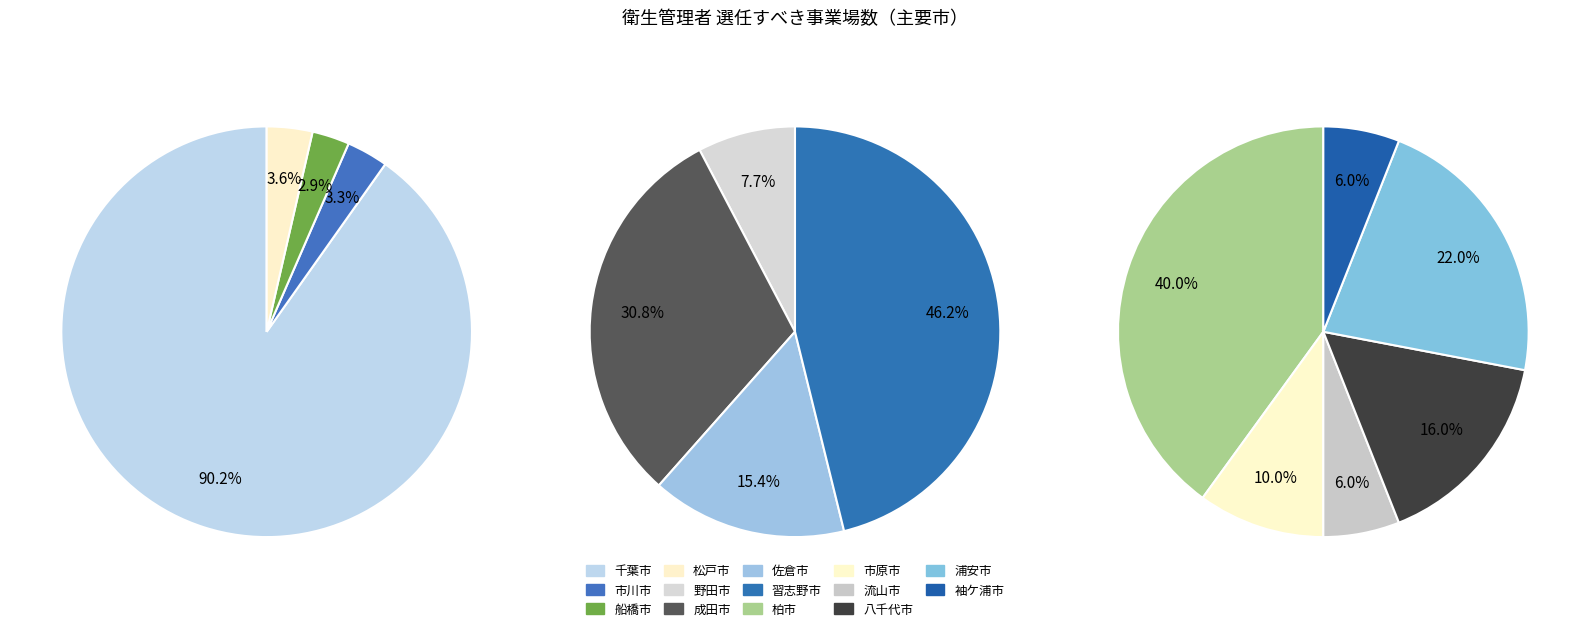

Count the number of slices in the pie.

14